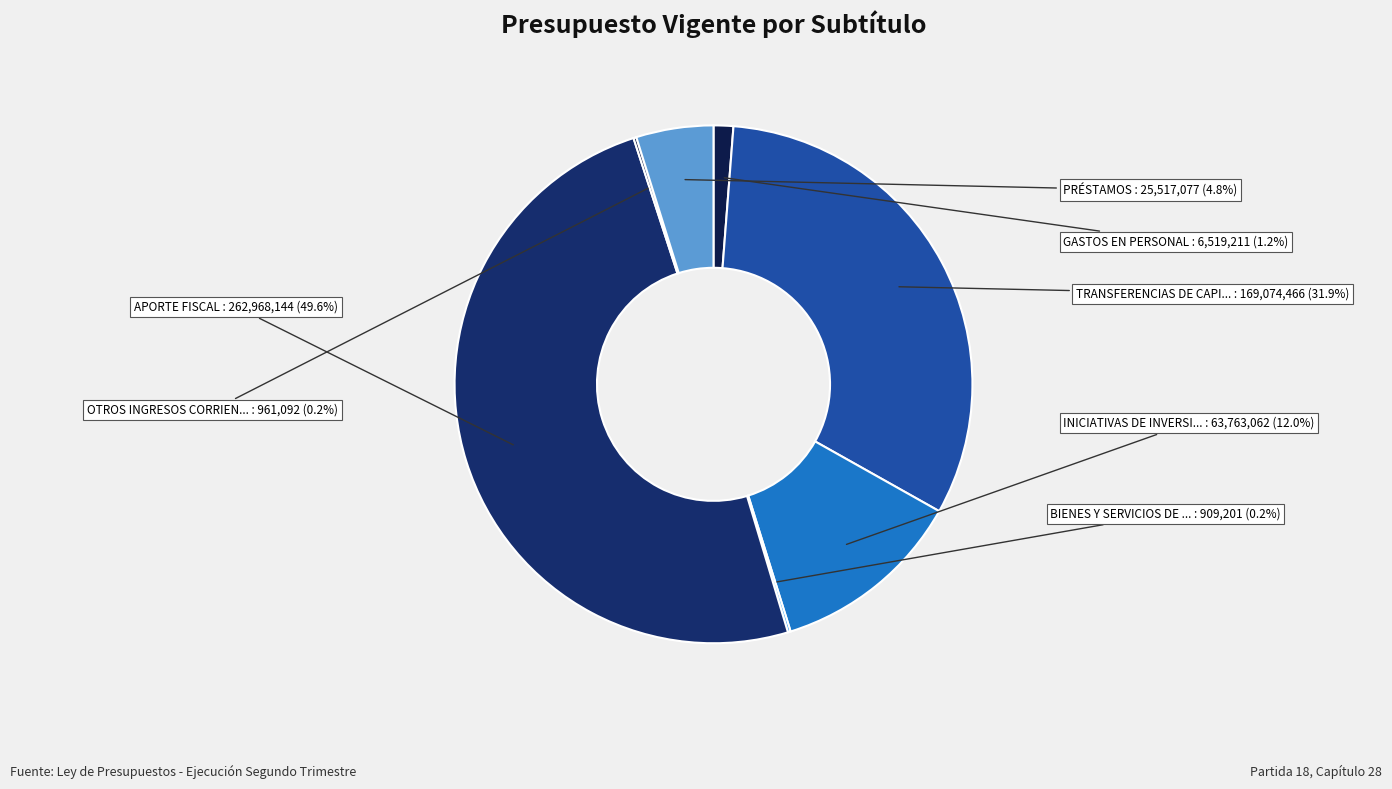

Is there any slice that represents more than half of the pie?

No